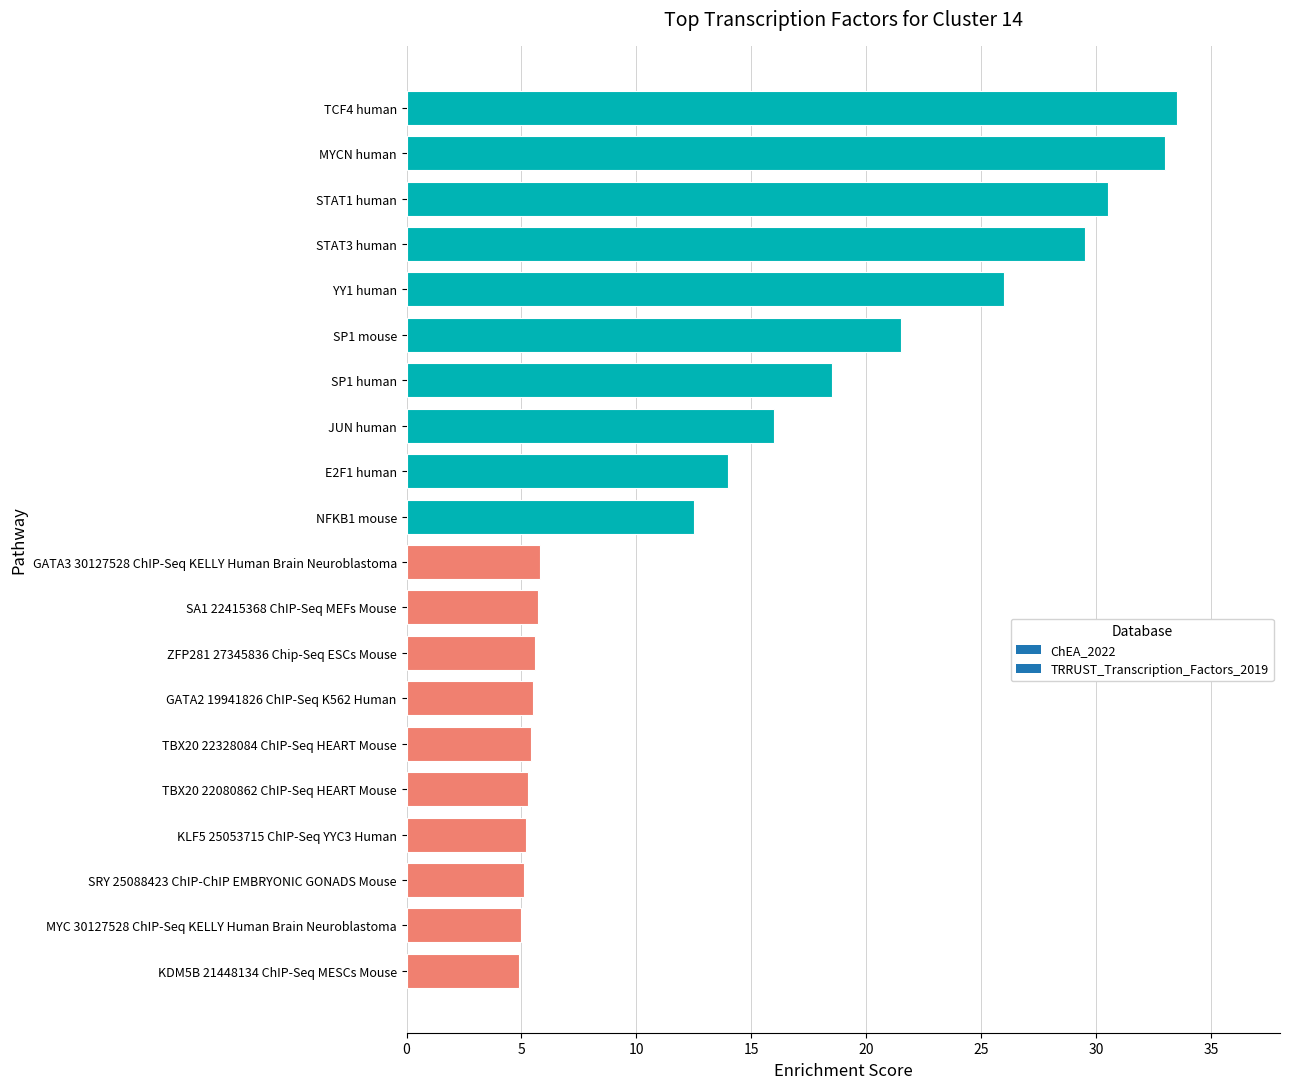

What is the smallest value displayed?

4.9